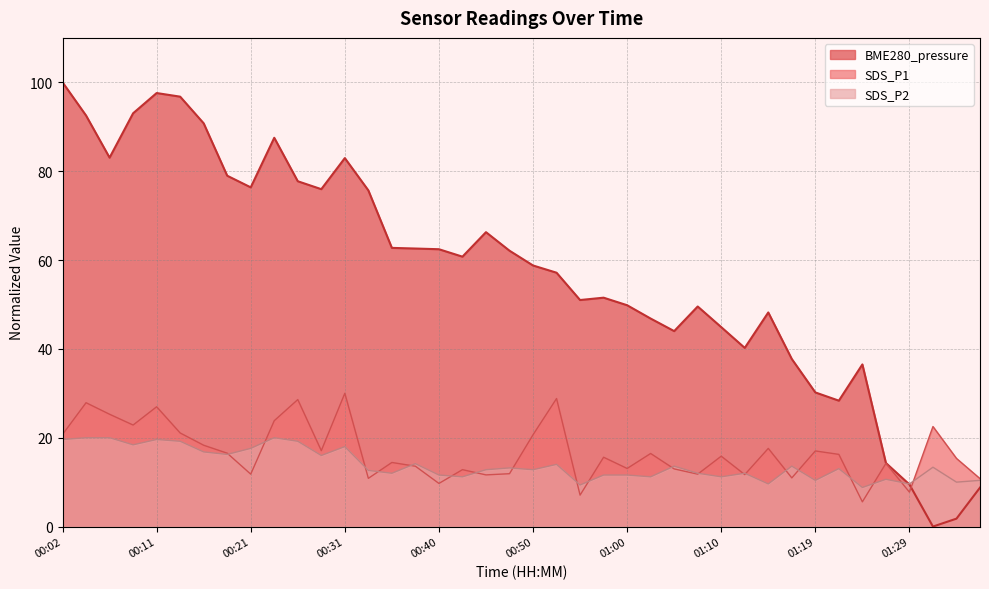

What are all the series names shown in the legend?

BME280_pressure, SDS_P1, SDS_P2